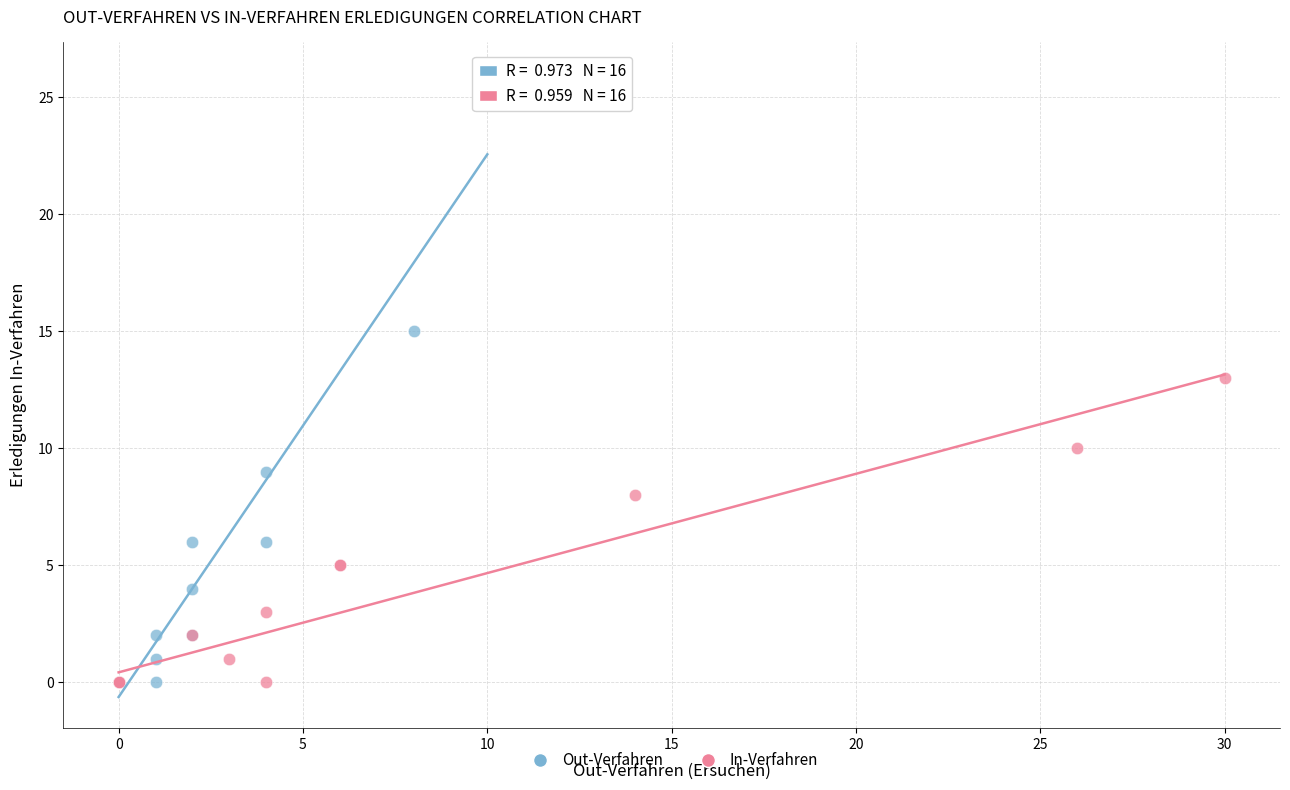

Which series has the widest spread of Y values?

Out-Verfahren